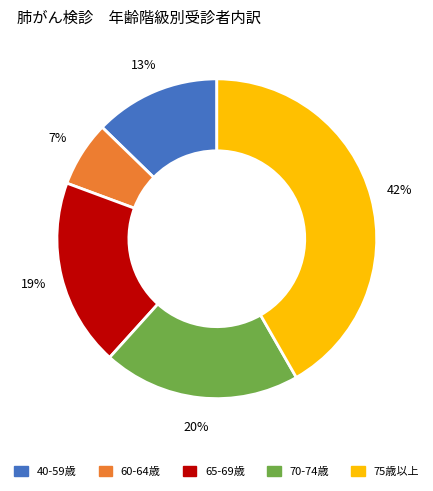

Is there any slice that represents more than half of the pie?

No